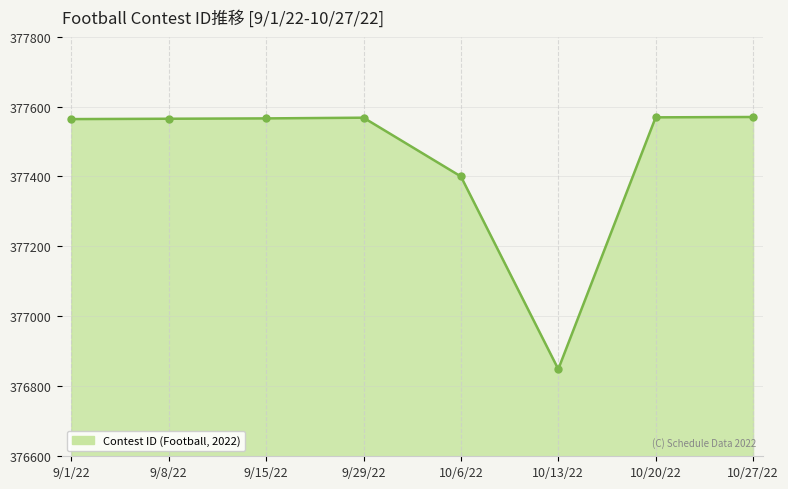

The value at 9/29/22 is 377568. True or false?

True